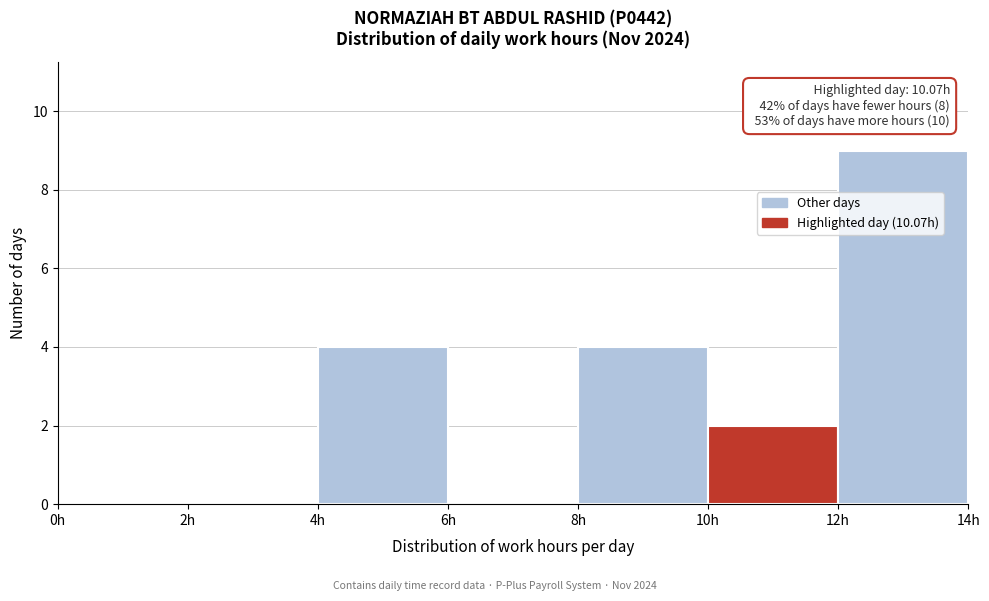

Over which range of the x-axis is the bar tallest?

12 to 14